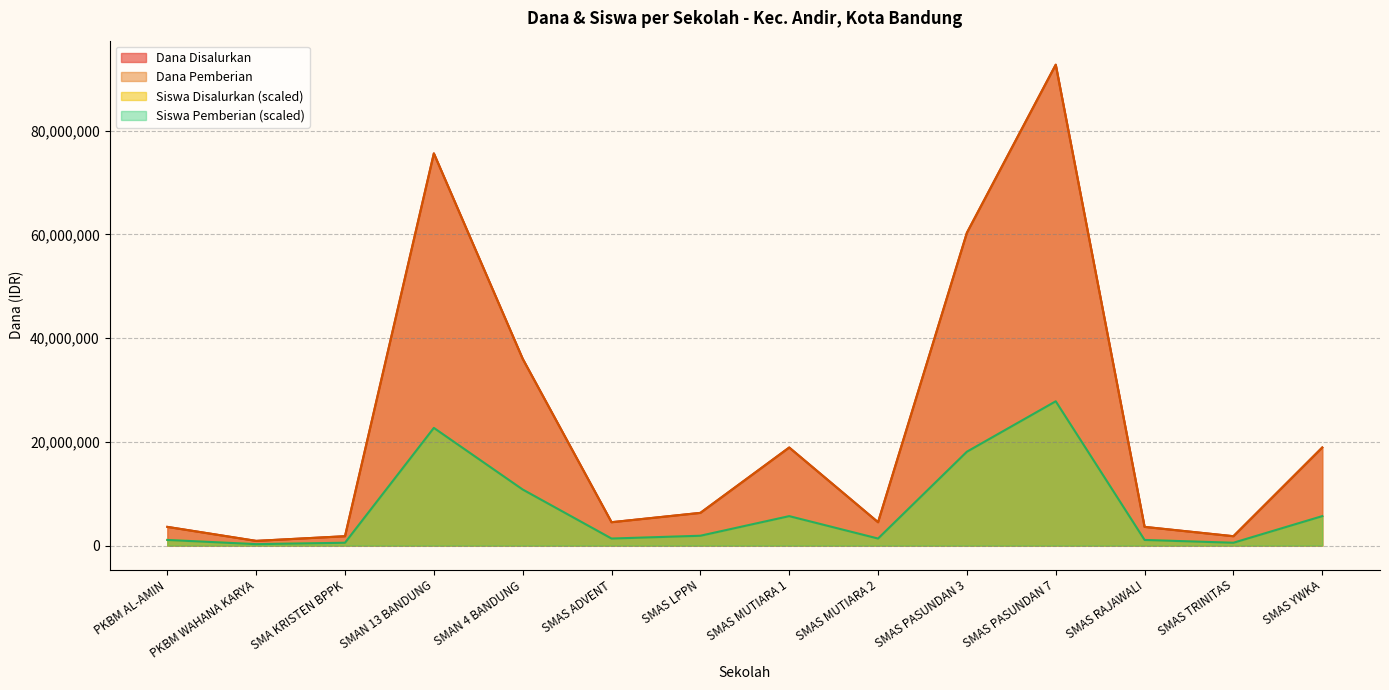

What is the difference between the highest and lowest values at SMAN 4 BANDUNG?

25200000